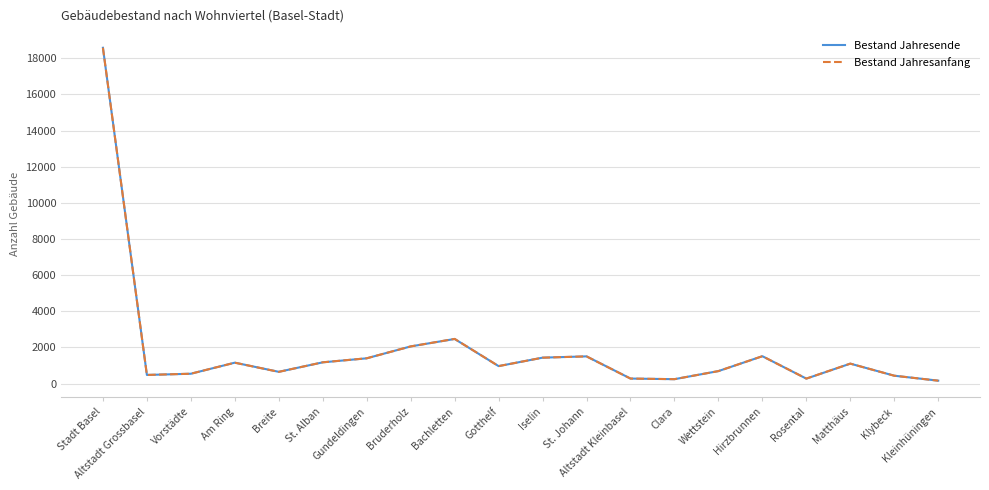

What is the greatest value displayed?

18585